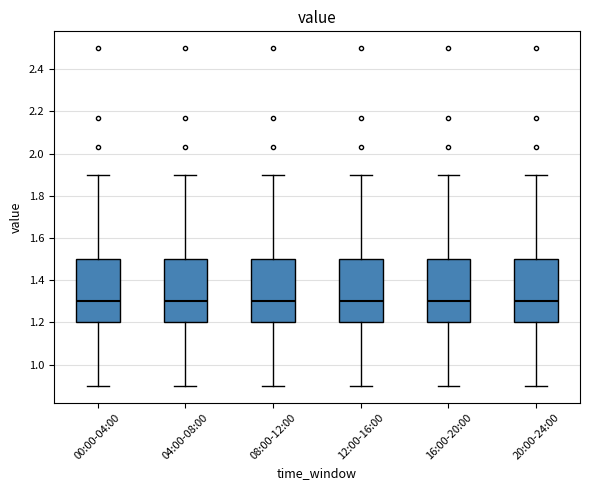

Reading left to right, read every box against the y-axis: the position of its median line, the range the box covers, and the ends of its whiskers. The values are not printed on the chart, so give them approximately, as read against the axis.

00:00-04:00: median 1.3, box 1.2 to 1.5, whiskers 0.9 to 1.9
04:00-08:00: median 1.3, box 1.2 to 1.5, whiskers 0.9 to 1.9
08:00-12:00: median 1.3, box 1.2 to 1.5, whiskers 0.9 to 1.9
12:00-16:00: median 1.3, box 1.2 to 1.5, whiskers 0.9 to 1.9
16:00-20:00: median 1.3, box 1.2 to 1.5, whiskers 0.9 to 1.9
20:00-24:00: median 1.3, box 1.2 to 1.5, whiskers 0.9 to 1.9